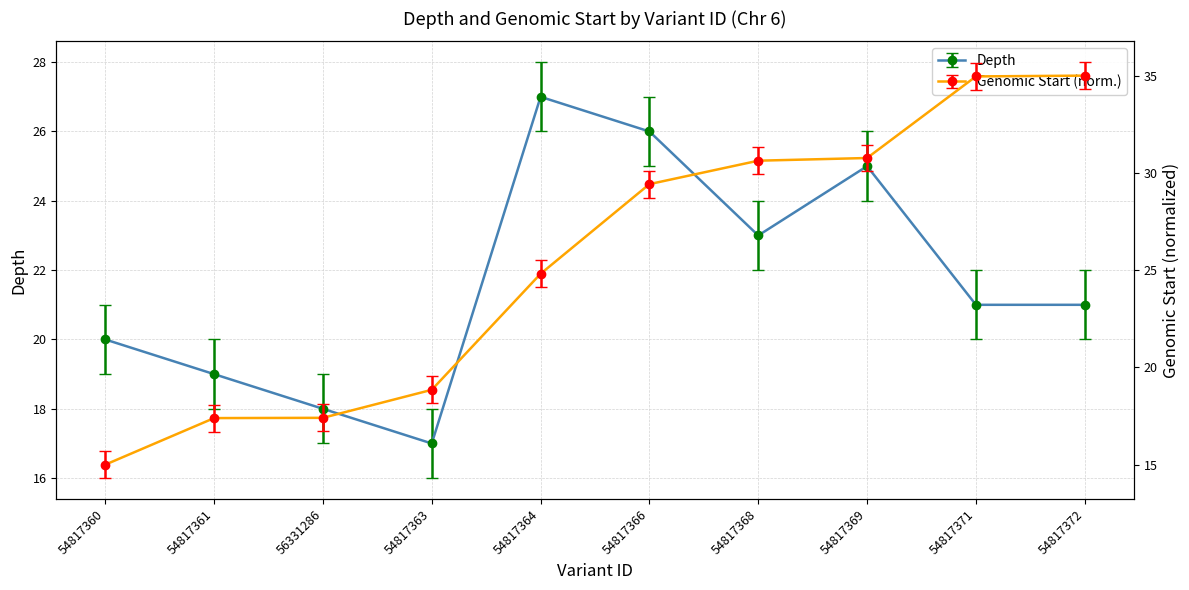

Is the value of start at 54817363 greater than the value of depth at 56331286?

Yes